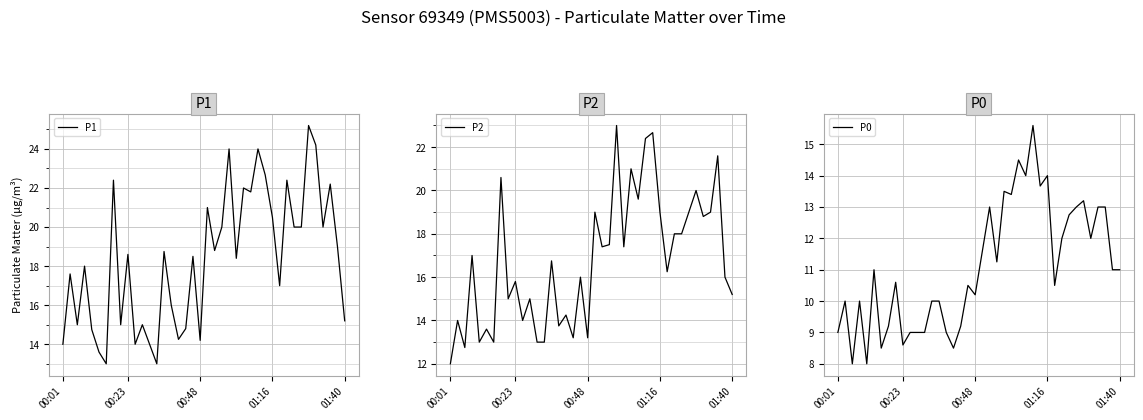

At which category does P2 reach its first local peak?

00:23